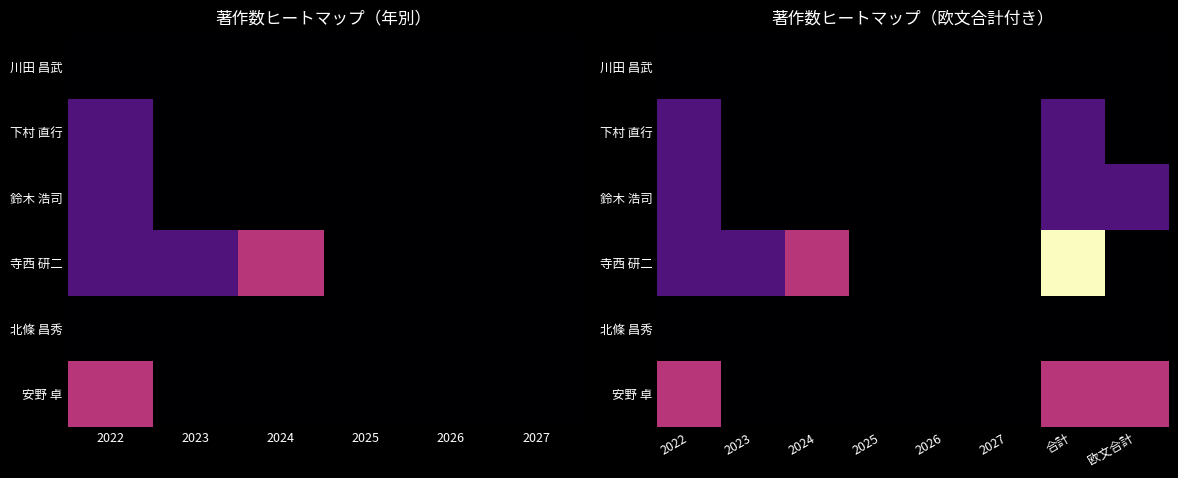

Count the number of data series in this chart.

6